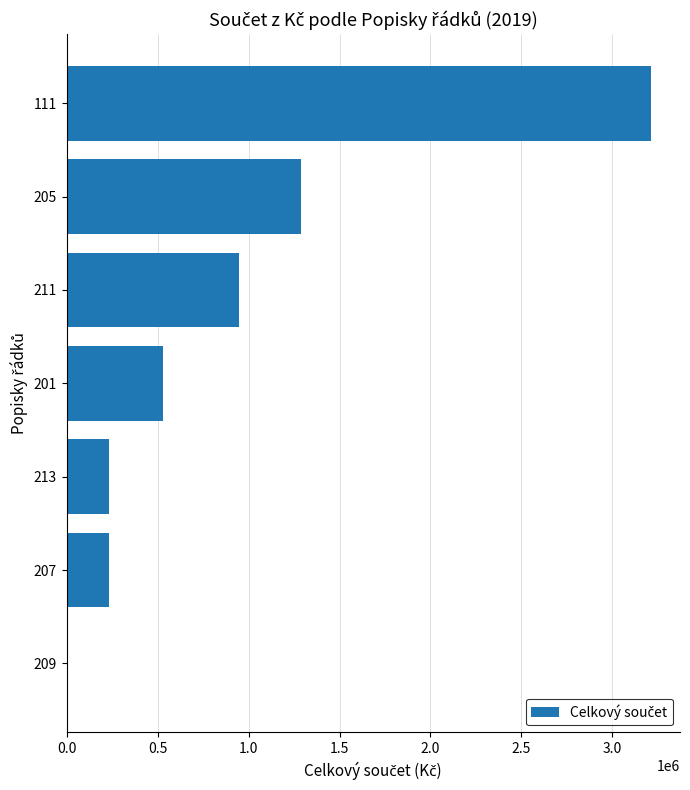

What is the change in value from 201 to 213?

-292270.7